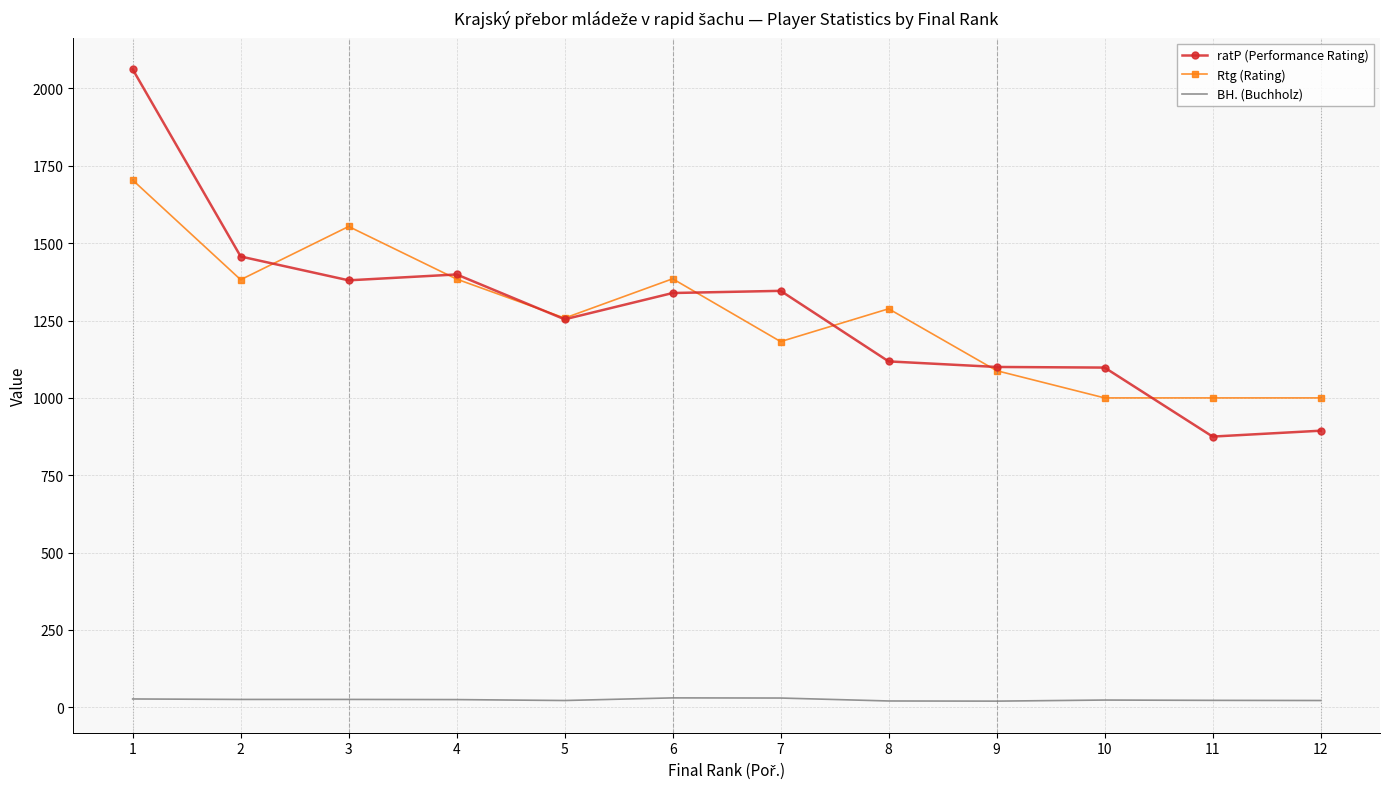

Between 7 and 11, which series saw the biggest shift?

ratP (Performance Rating)